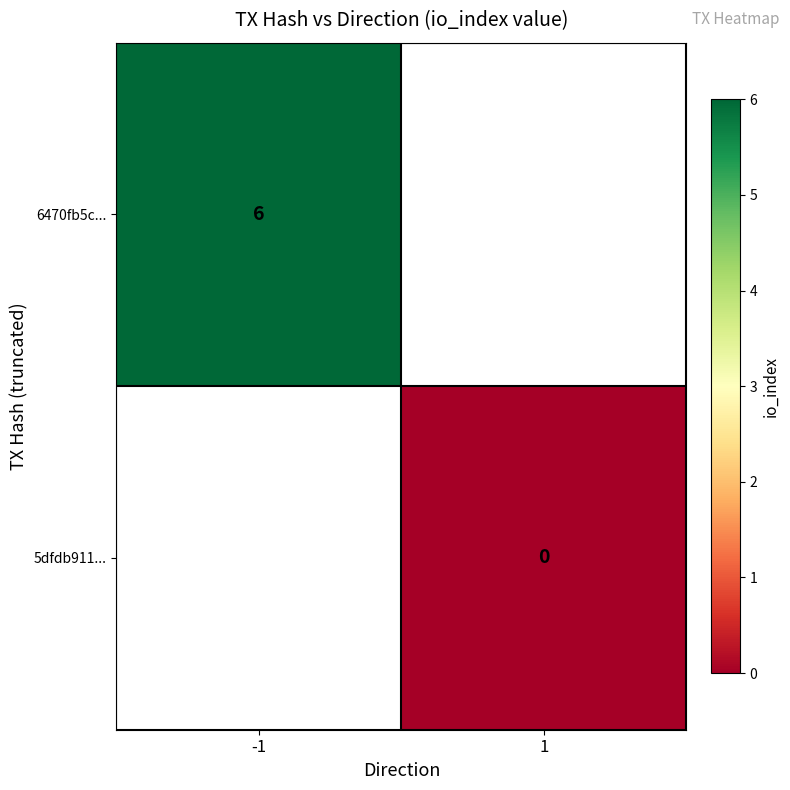

Rank the series by their maximum value, from highest to lowest.

6470fb5c..., 5dfdb911...